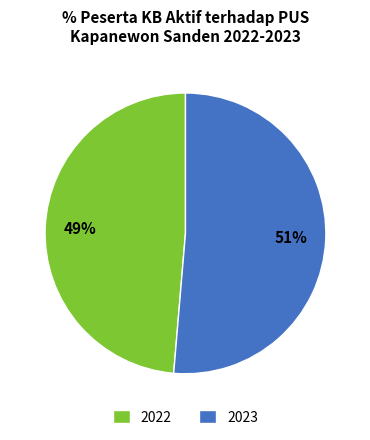

Which slice is the largest?

2023